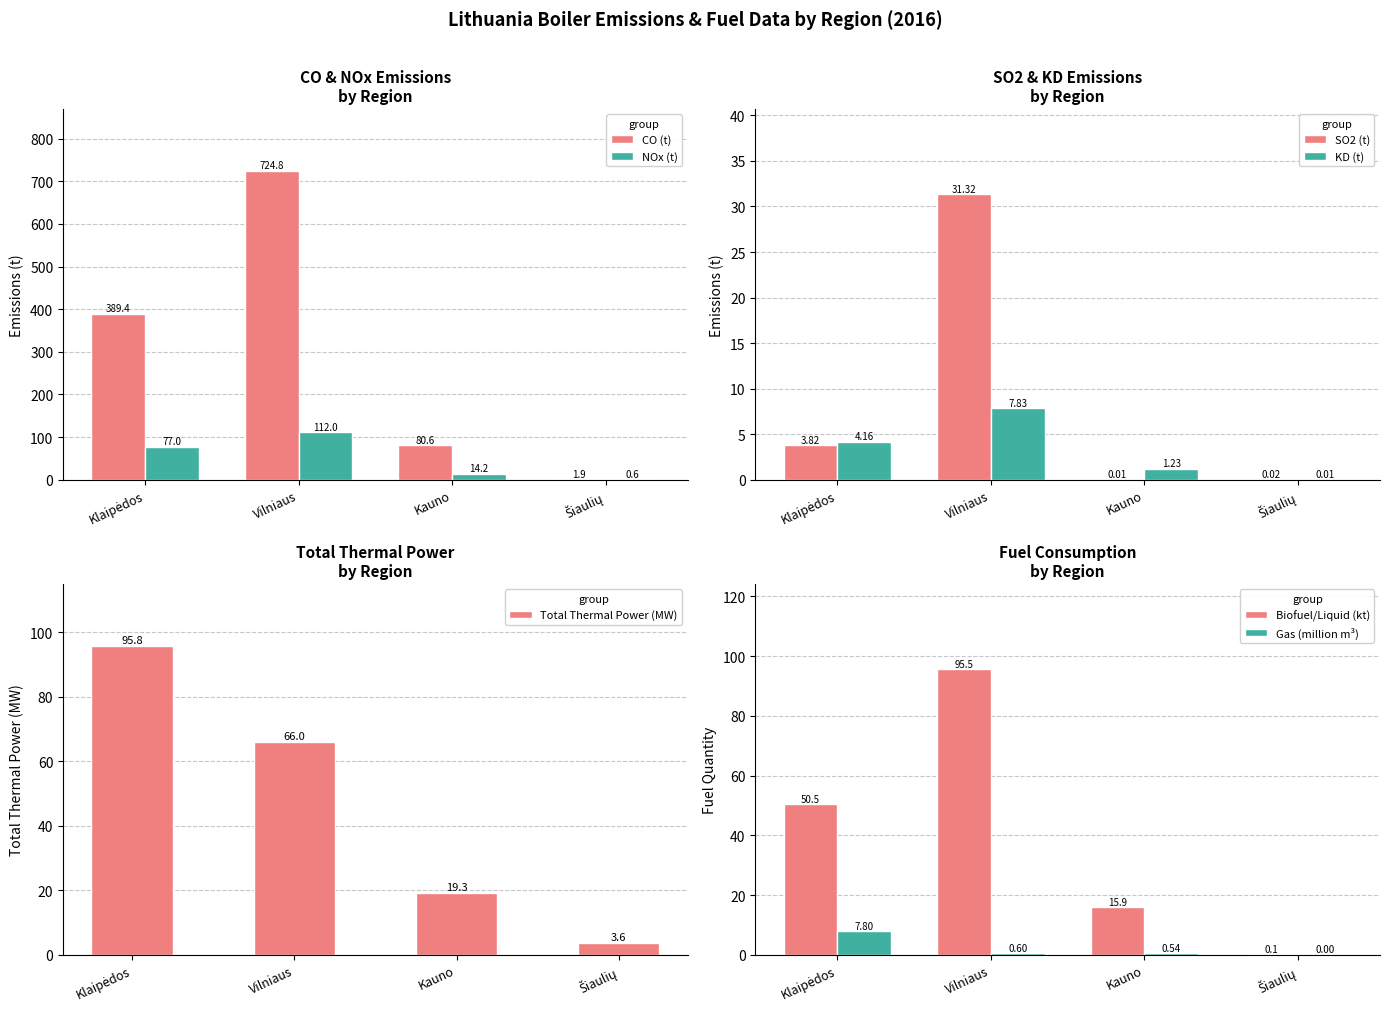

At which label is Gas (million m³) closest to 3?

Vilniaus